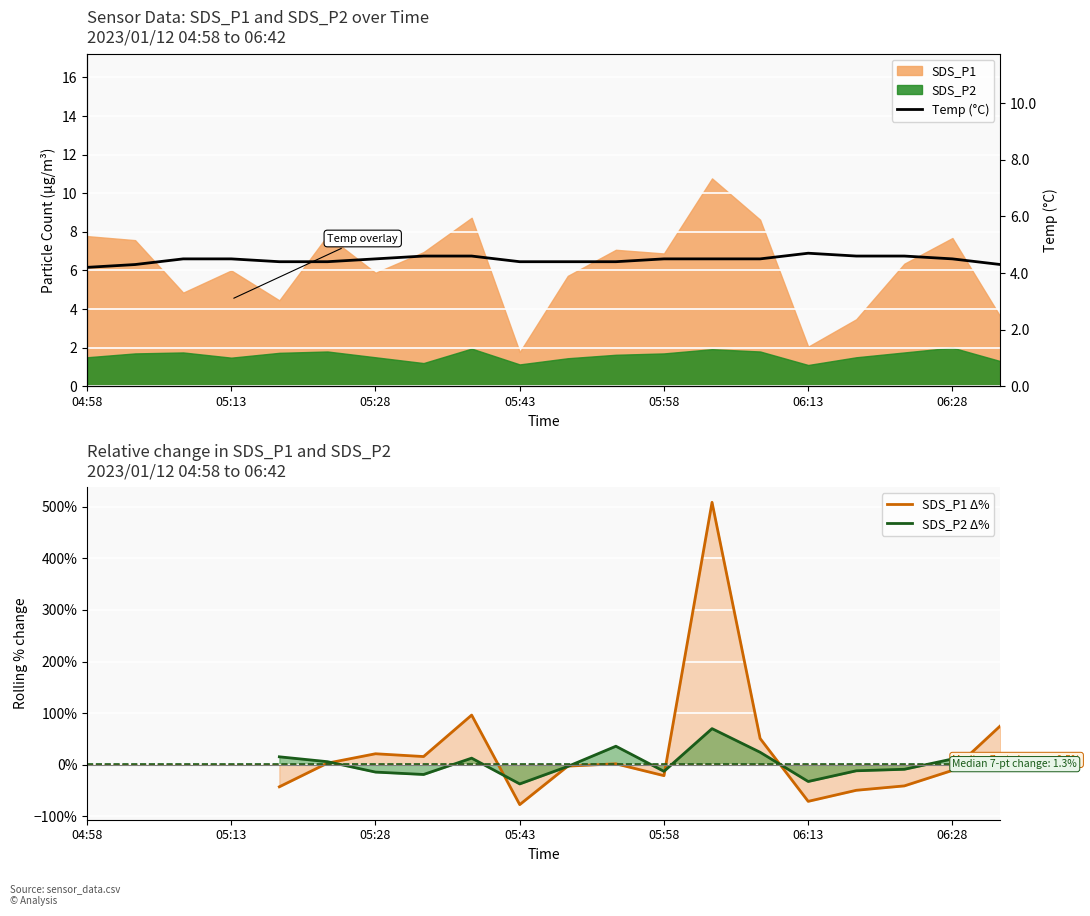

True or false: SDS_P2 Δ% has more than 0 interior local peaks.

True